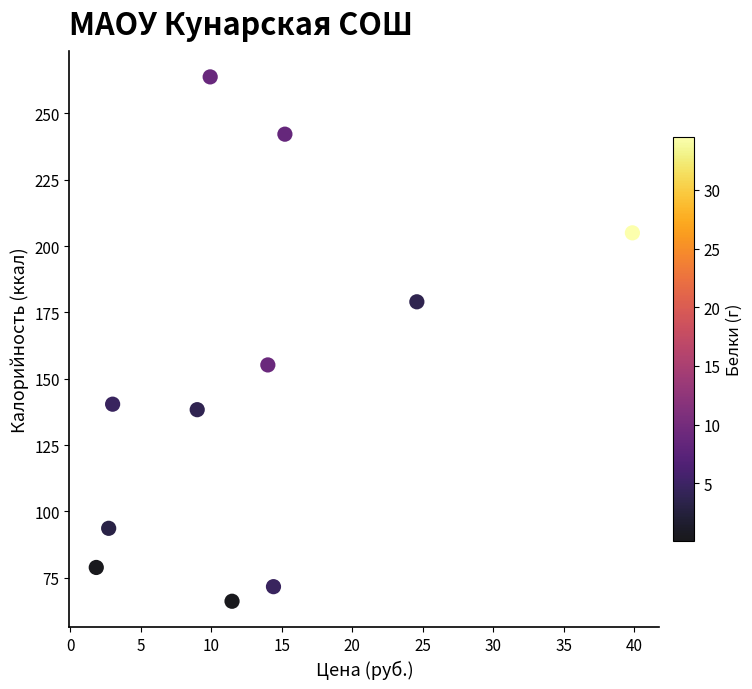

What Y value in the scatter plot is closest to 164?

155.2